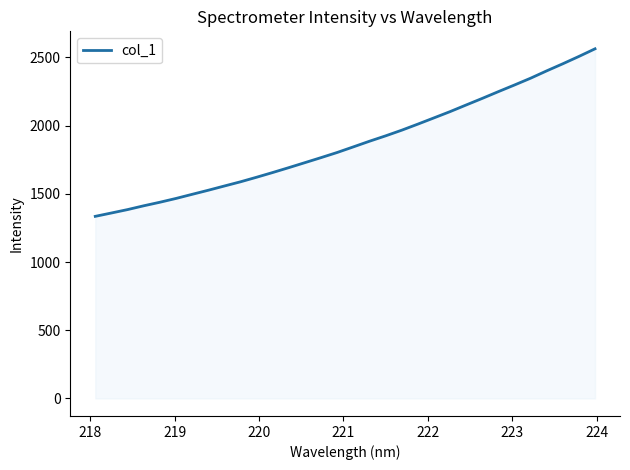

What is the difference between the maximum and minimum values?

1228.1